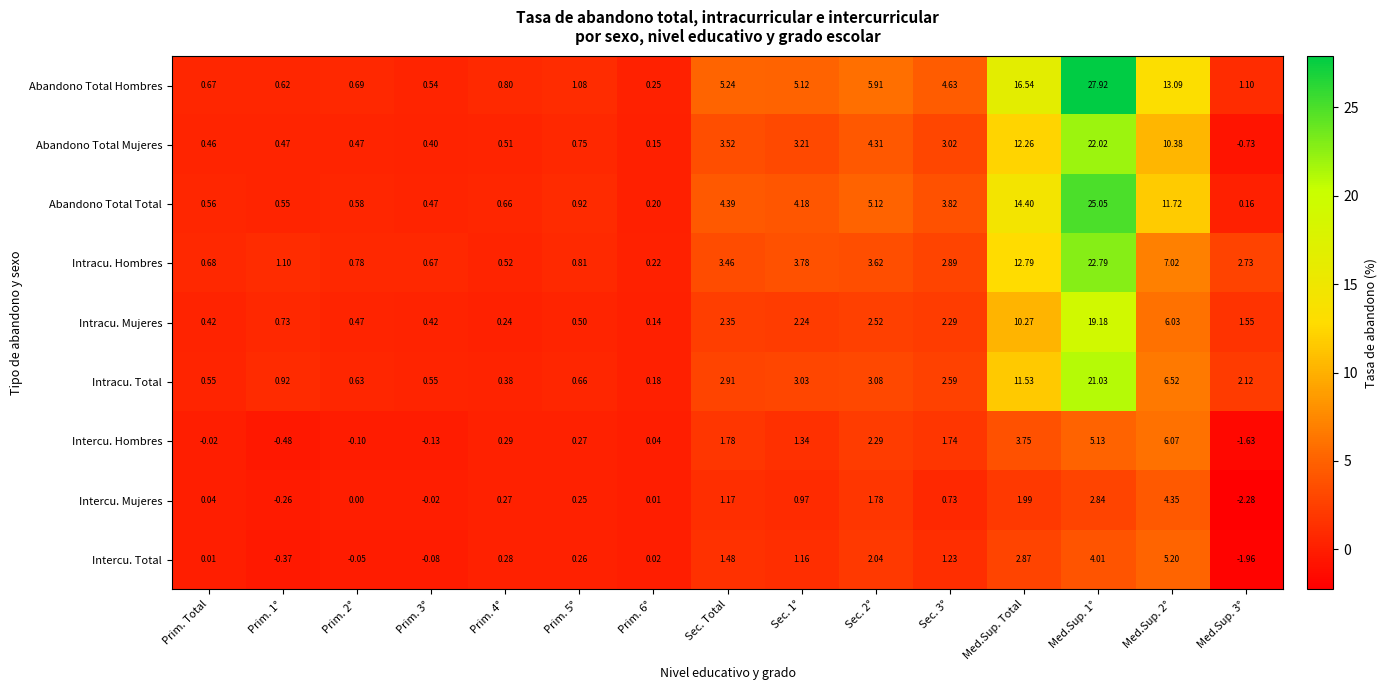

List the series in order of their peak value, highest first.

Abandono Total Hombres, Abandono Total Total, Intracu. Hombres, Abandono Total Mujeres, Intracu. Total, Intracu. Mujeres, Intercu. Hombres, Intercu. Total, Intercu. Mujeres